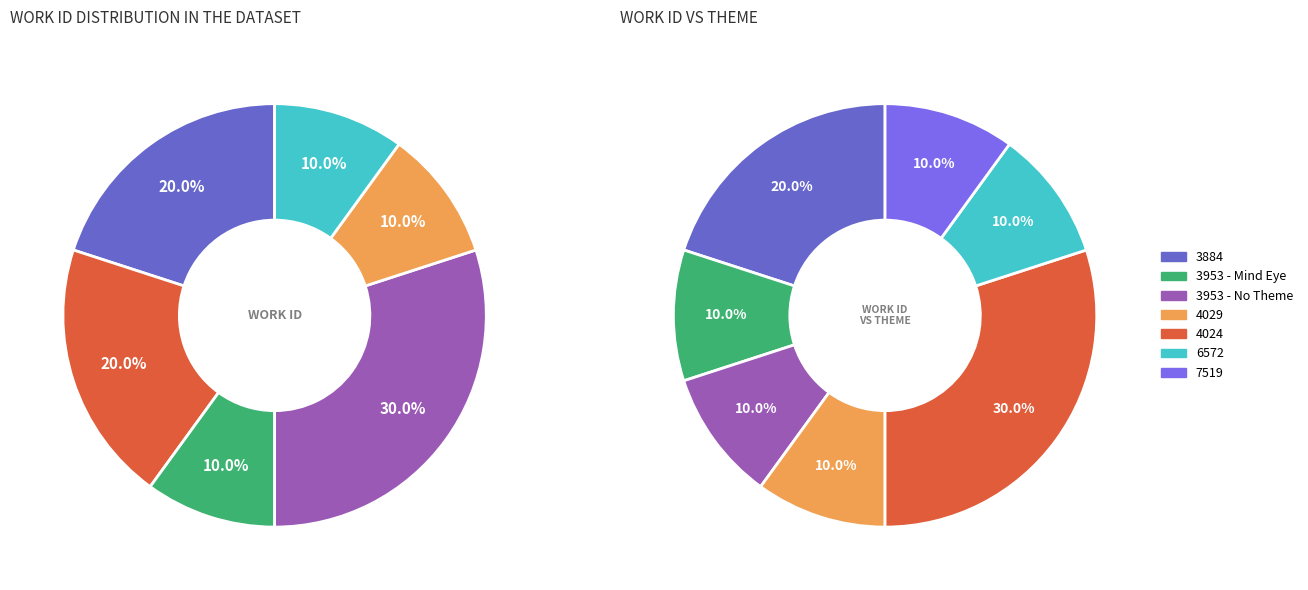

Does any single category account for the majority?

No